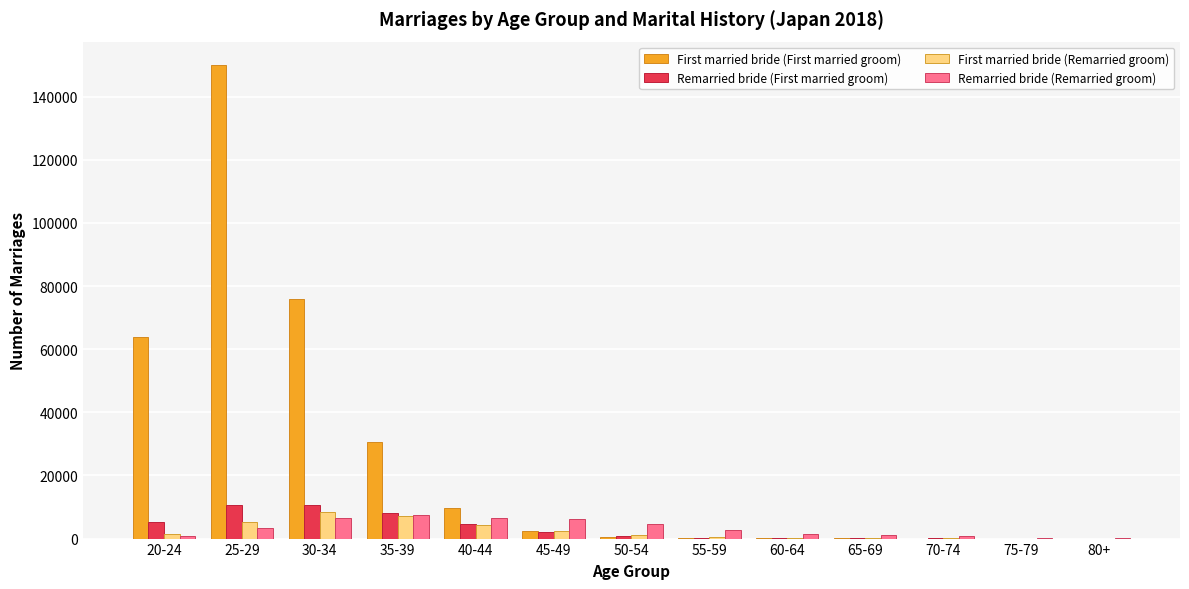

Where does the First married bride (First married groom) series first go above 550?

20-24